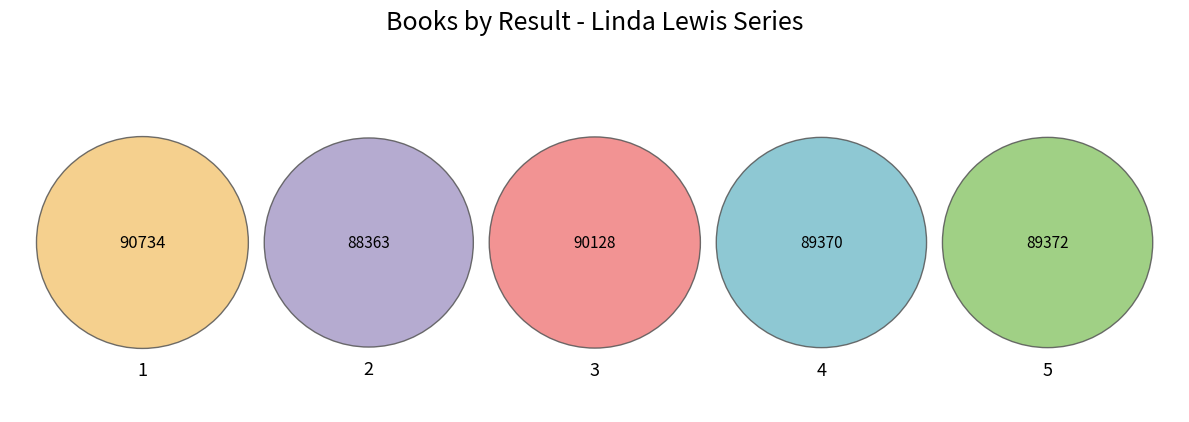

Combined, do 3 and 4 account for over 50%?

No